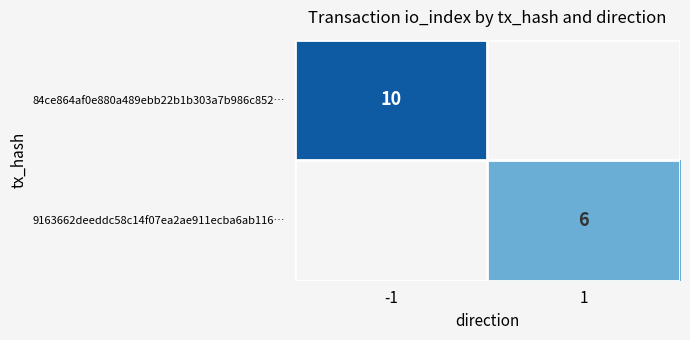

True or false: 9163662deeddc58c14f07ea2ae911ecba6ab116… has a value of 8 at 1.

False